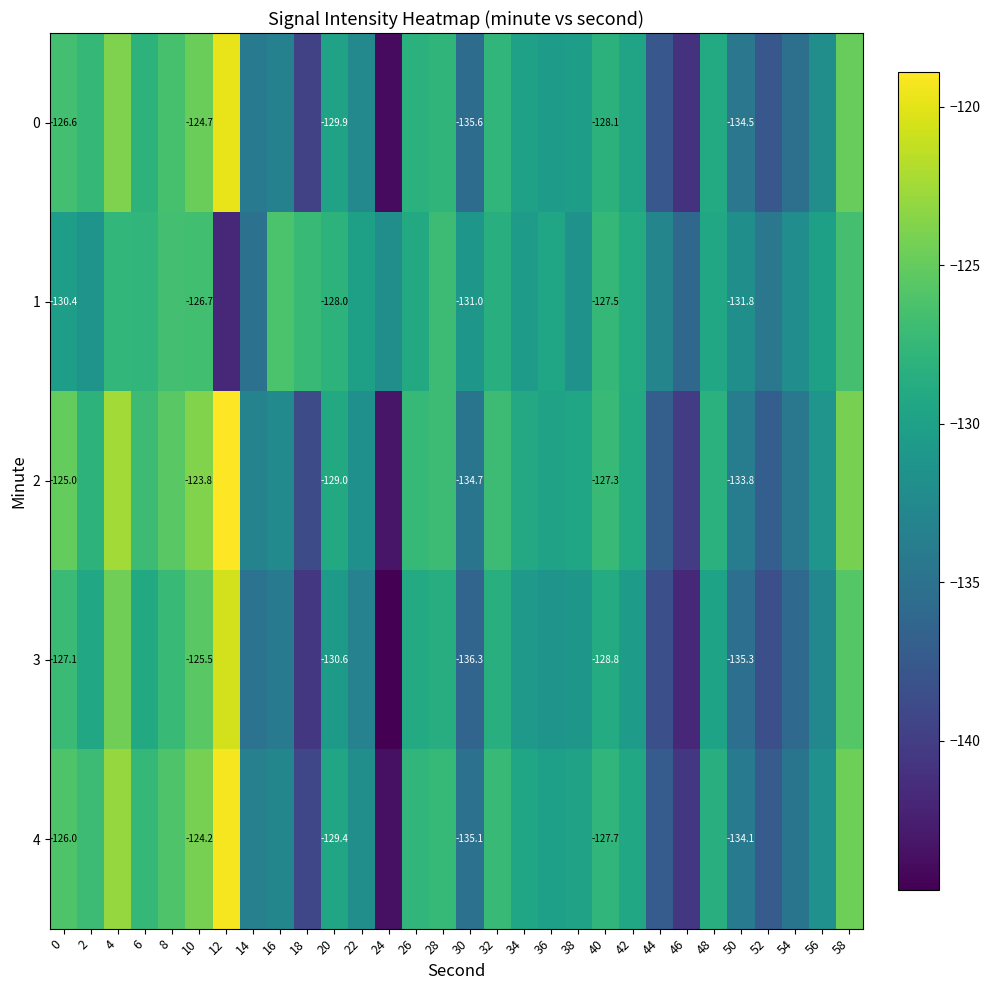

At which category does the chart reach its minimum across all series?

24